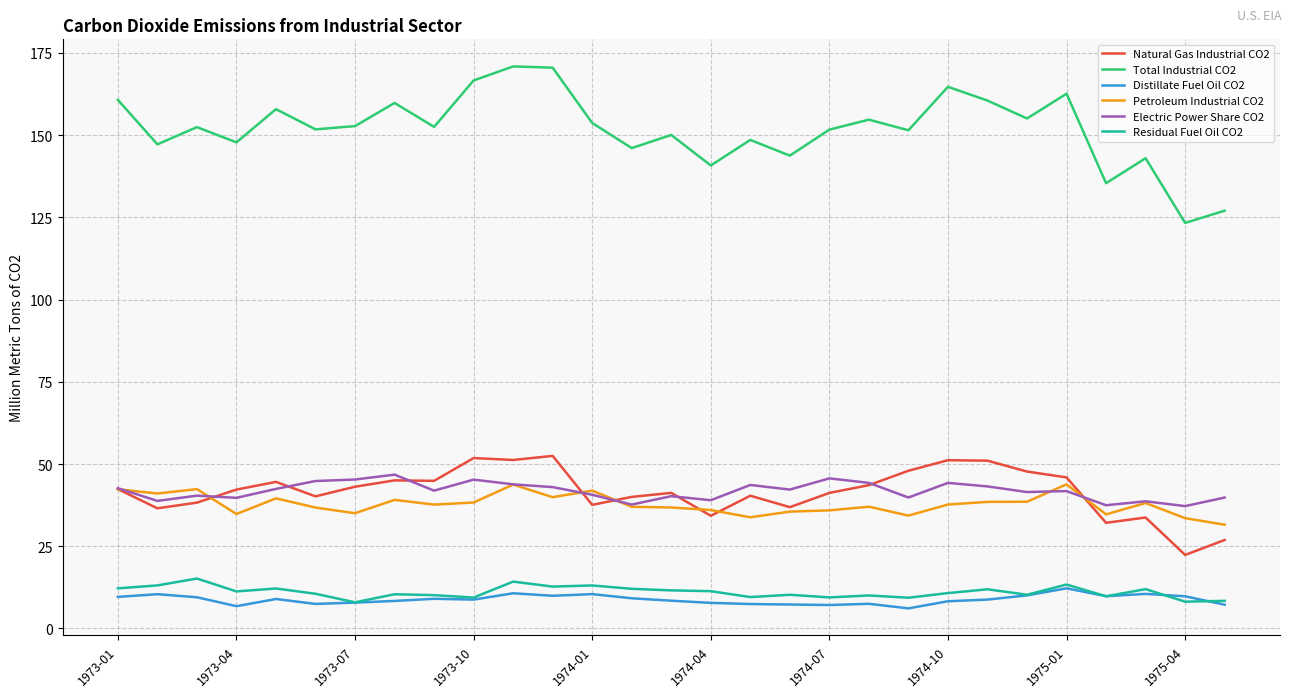

Rank the series by their maximum value, from lowest to highest.

Distillate Fuel Oil CO2, Residual Fuel Oil CO2, Petroleum Industrial CO2, Electric Power Share CO2, Natural Gas Industrial CO2, Total Industrial CO2